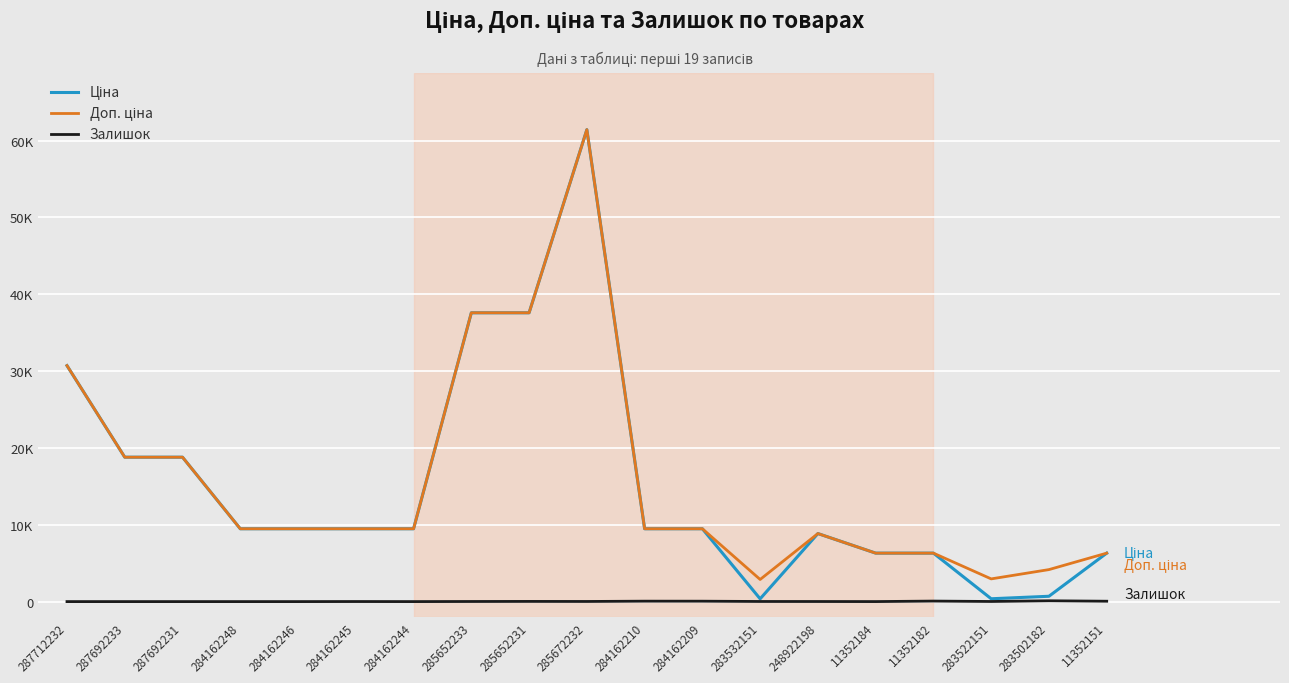

How many interior local peaks does the Доп. ціна series have?

2